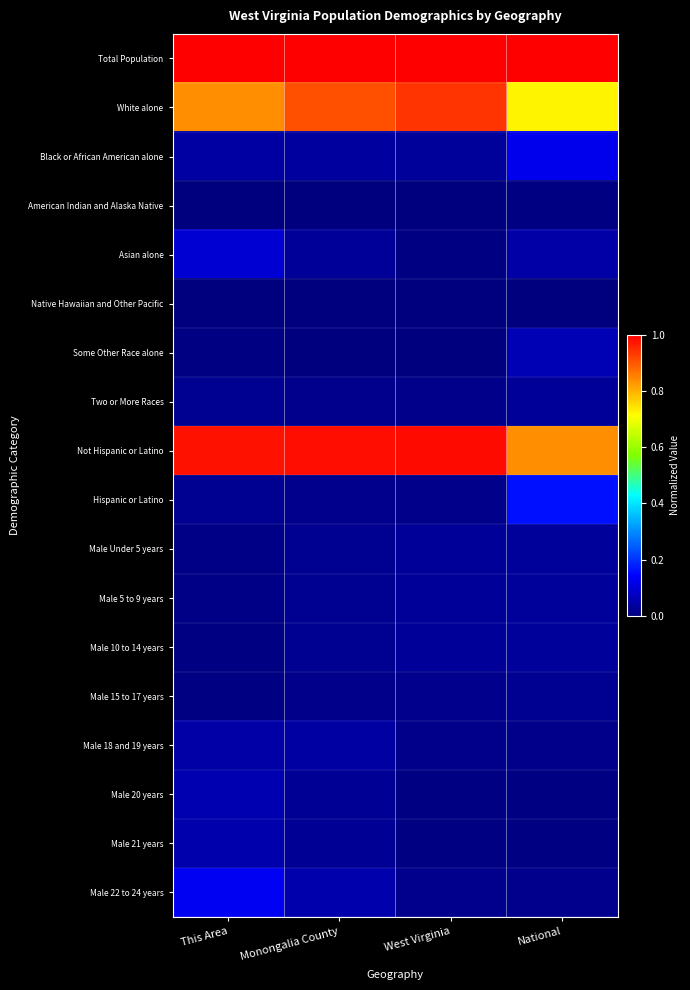

At West Virginia, list the series in order from smallest to largest.

Native Hawaiian and Other Pacific, American Indian and Alaska Native, Some Other Race alone, Male 21 years, Asian alone, Male 20 years, Hispanic or Latino, Male 18 and 19 years, Two or More Races, Male 22 to 24 years, Male 15 to 17 years, Male Under 5 years, Male 5 to 9 years, Male 10 to 14 years, Black or African American alone, White alone, Not Hispanic or Latino, Total Population